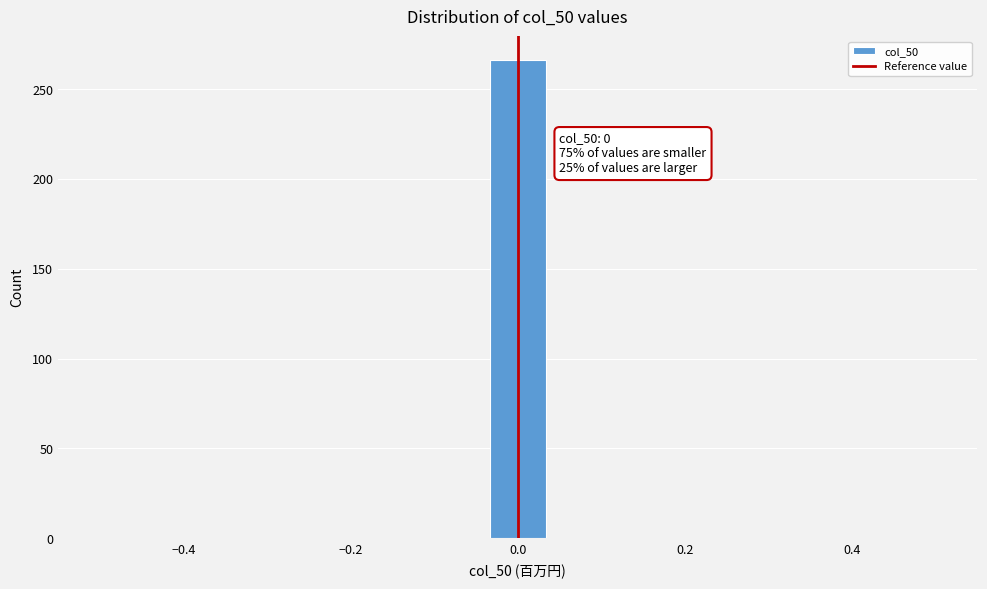

Read against the x-axis, roughly where is the centre of the tallest bar?

0.00